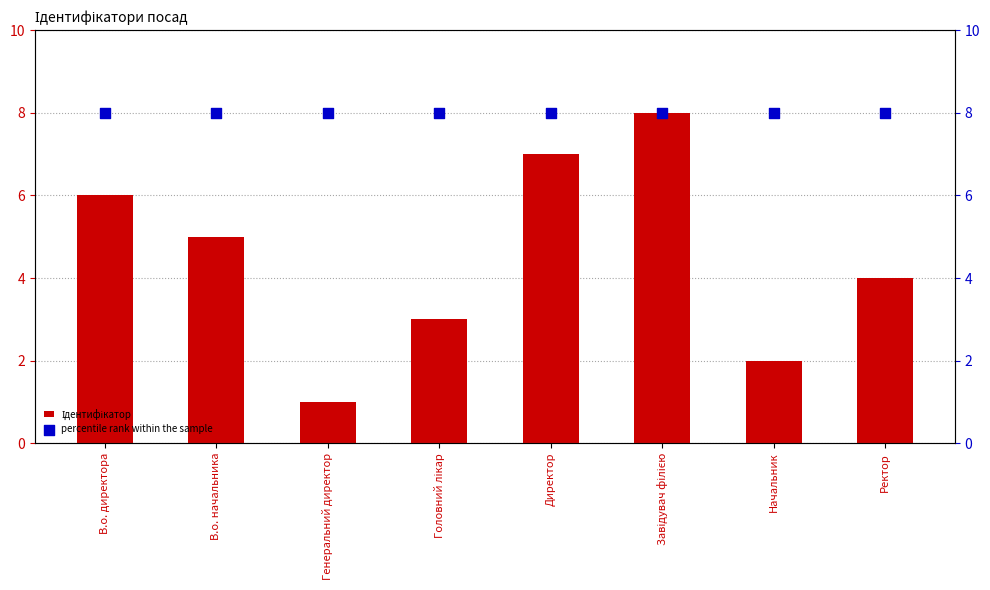

At which category is the sum across all series the highest?

Завідувач філією